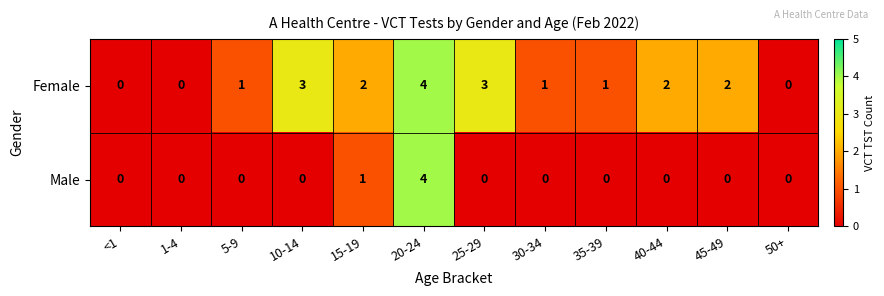

What is the difference between the maximum and minimum values in the Male series?

4